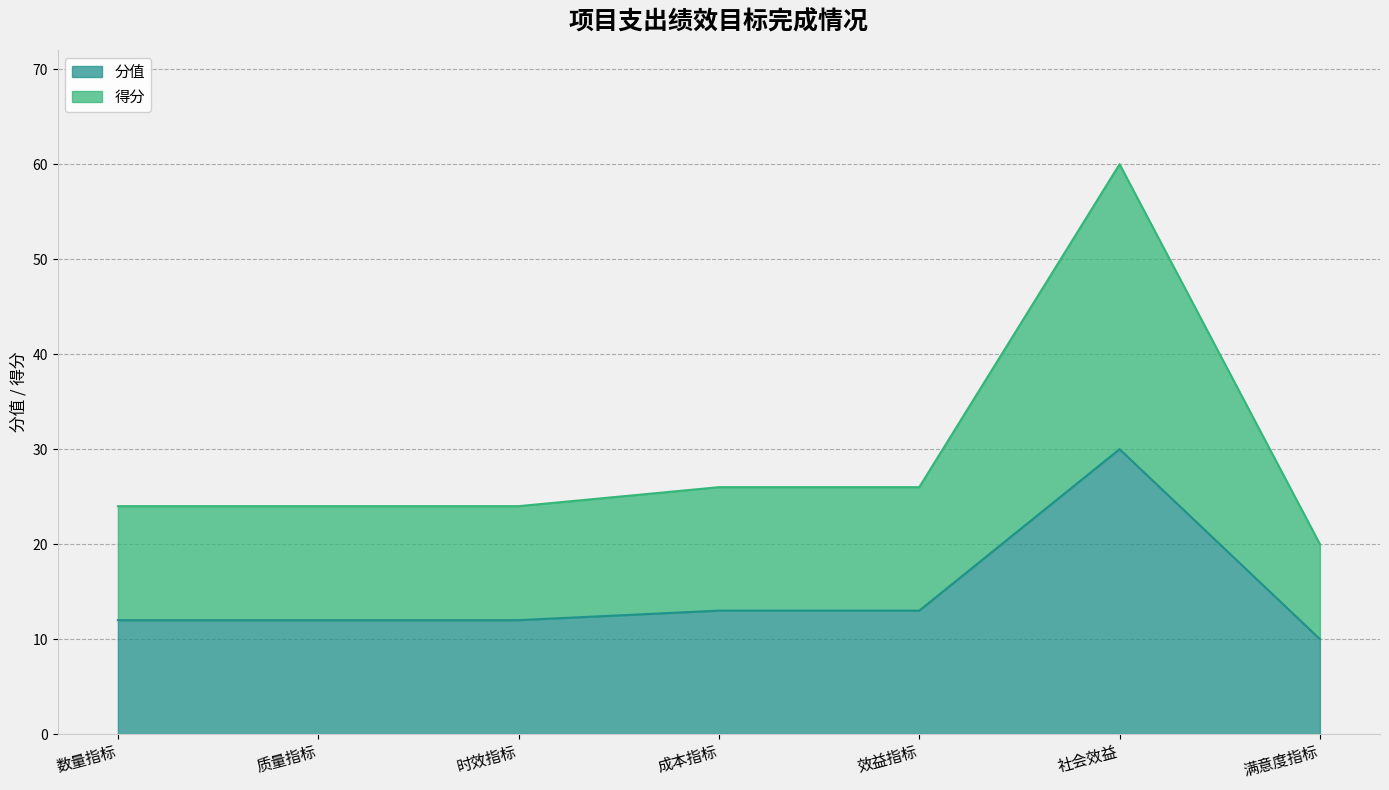

At 时效指标, list the series in order from largest to smallest.

得分, 分值